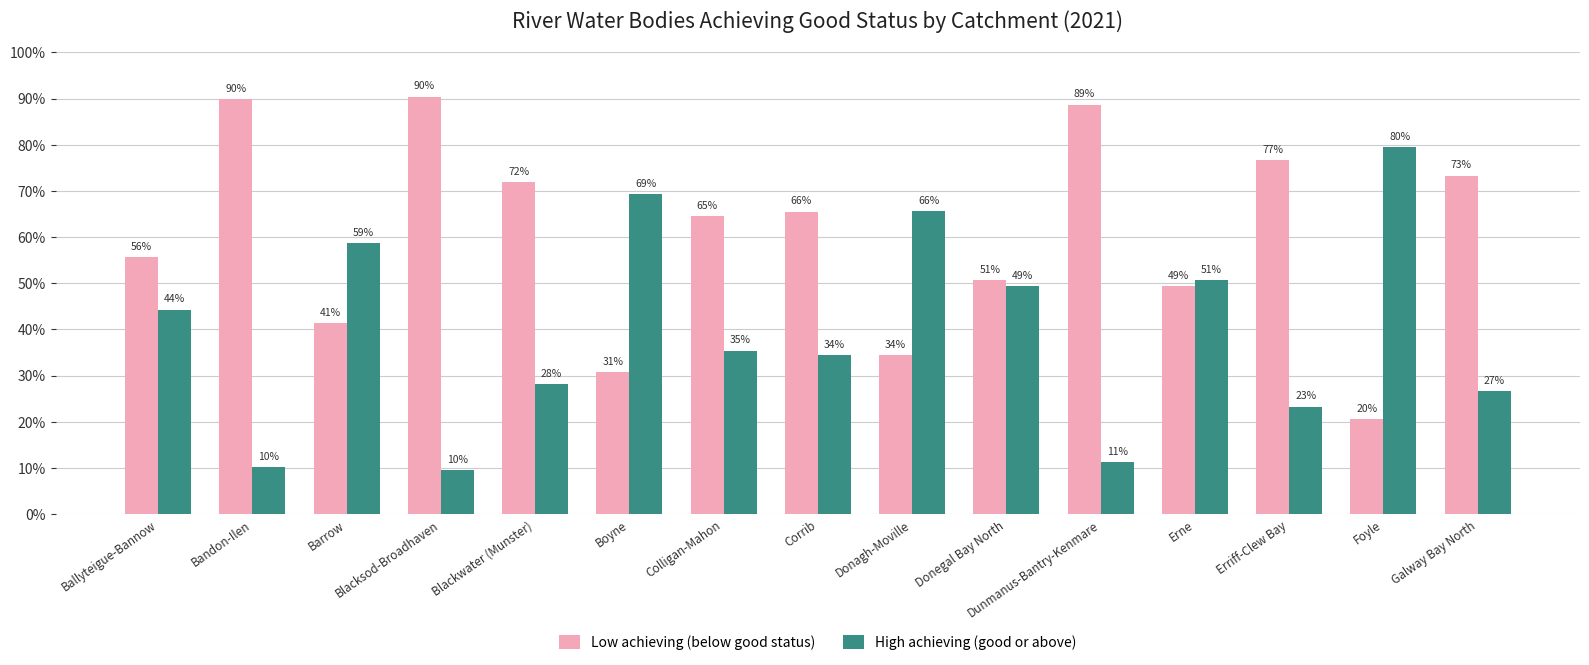

At which category is the sum across all series the highest?

Ballyteigue-Bannow